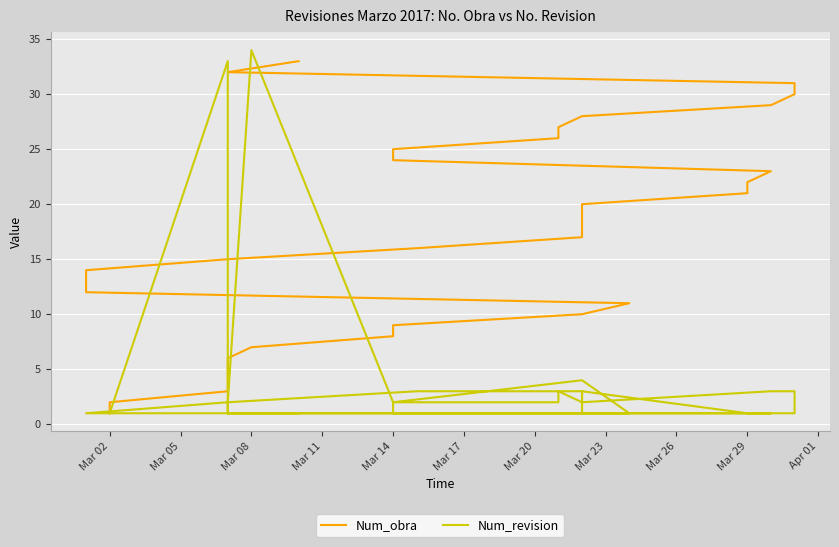

Between which two adjacent categories do Num_revision and Num_obra first intersect?

Mar 05 and Mar 08